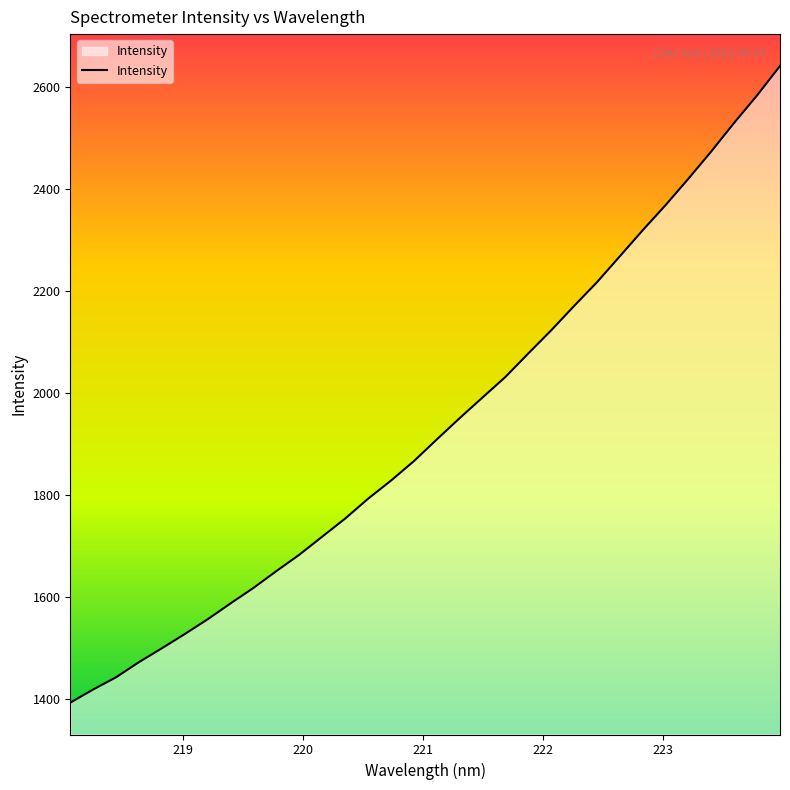

What is the smallest value displayed?

1393.5